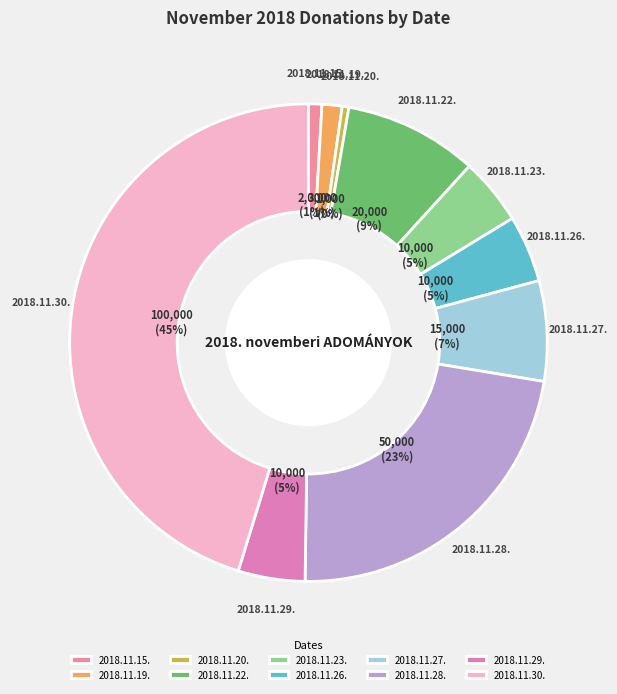

Which category has the biggest portion of the pie?

2018.11.30.